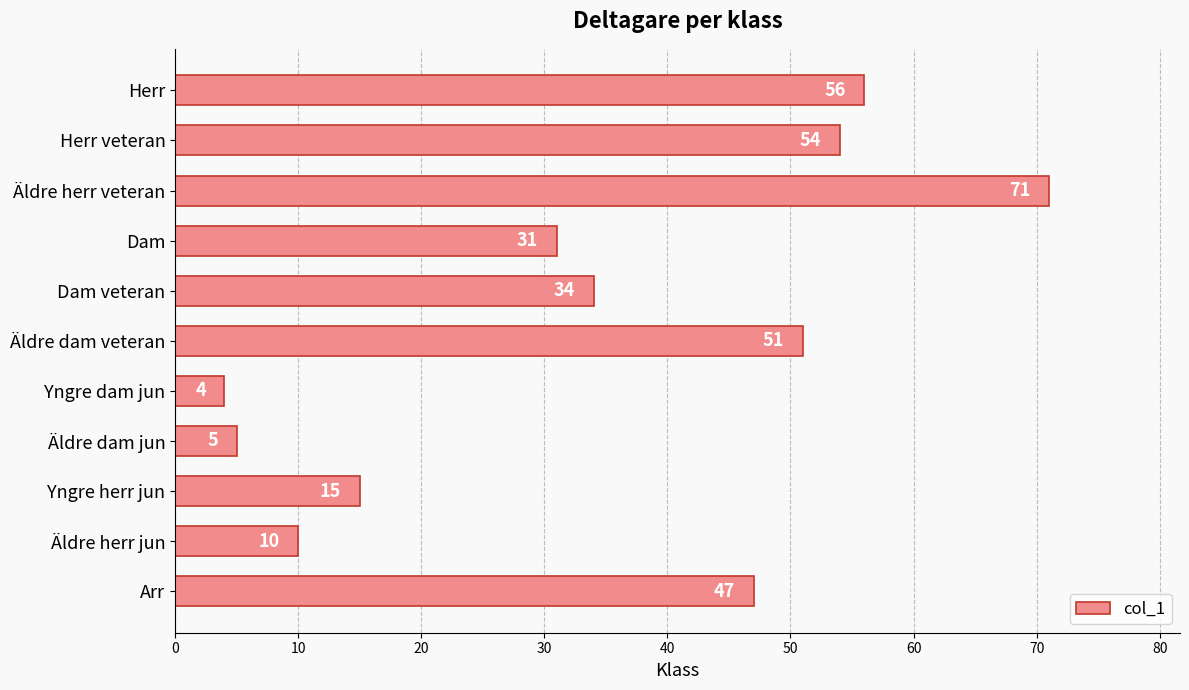

Are the bars horizontal?

Yes